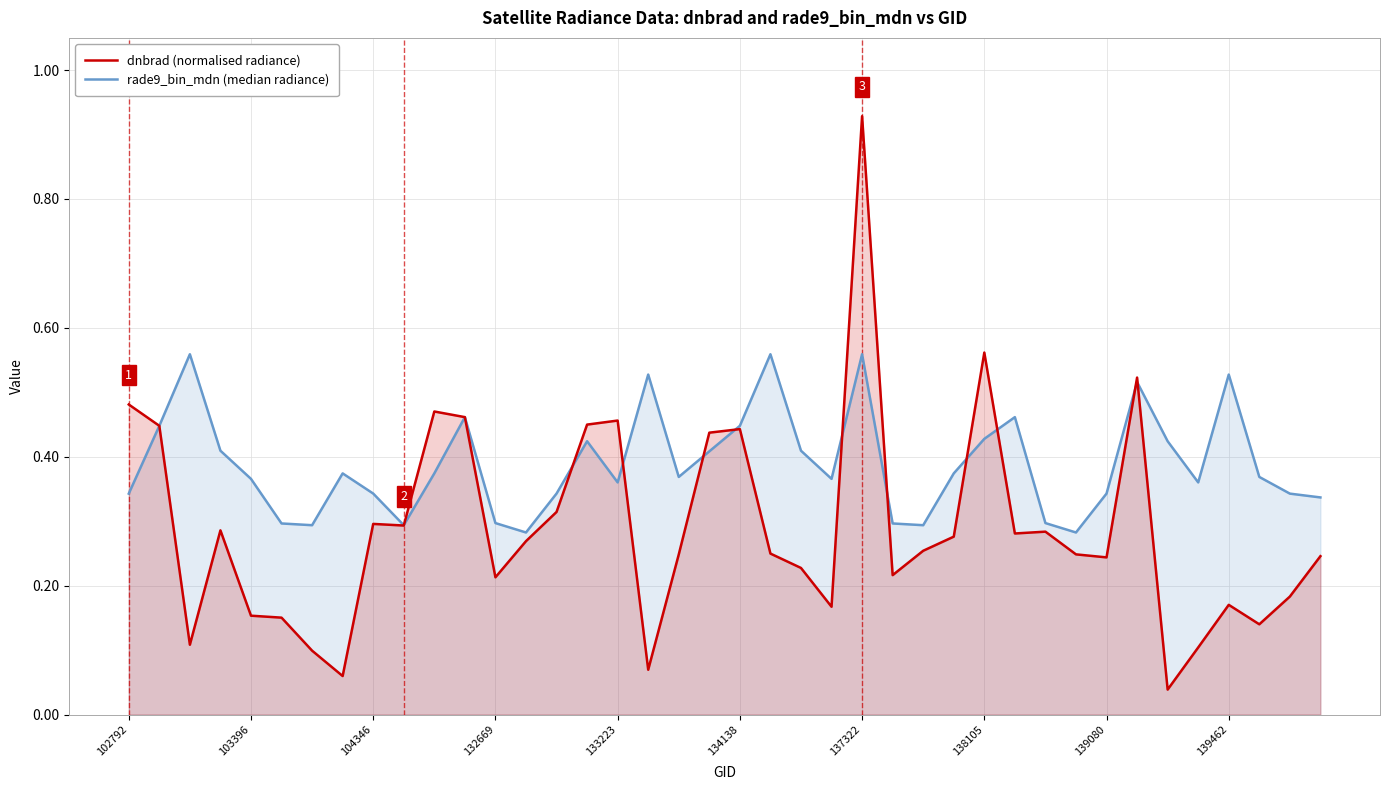

Reading left to right, what are all the values shown in this chart?

dnbrad (normalised radiance): 0.5	0.4	0.1	0.3	0.2	0.2	0.1	0.1	0.3	0.3	0.5	0.5	0.2	0.3	0.3	0.4	0.5	0.1	0.2	0.4	0.4	0.2	0.2	0.2	0.9	0.2	0.3	0.3	0.6	0.3	0.3	0.2	0.2	0.5	0.0	0.1	0.2	0.1	0.2	0.2
rade9_bin_mdn (median radiance): 0.3	0.4	0.6	0.4	0.4	0.3	0.3	0.4	0.3	0.3	0.4	0.5	0.3	0.3	0.3	0.4	0.4	0.5	0.4	0.4	0.4	0.6	0.4	0.4	0.6	0.3	0.3	0.4	0.4	0.5	0.3	0.3	0.3	0.5	0.4	0.4	0.5	0.4	0.3	0.3